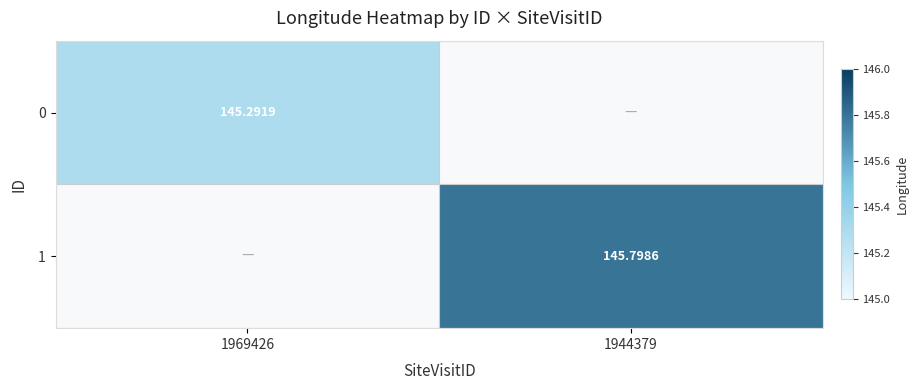

Which series has the largest total across all categories?

1